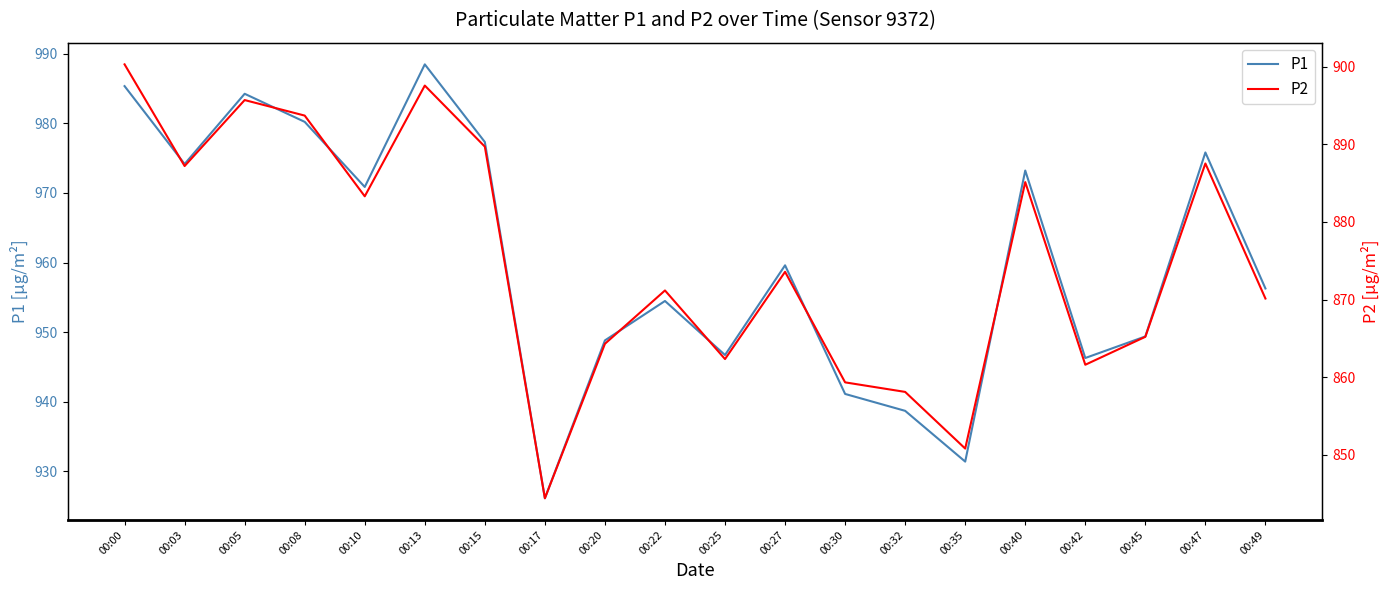

At 00:42, list the series in order from largest to smallest.

P1, P2